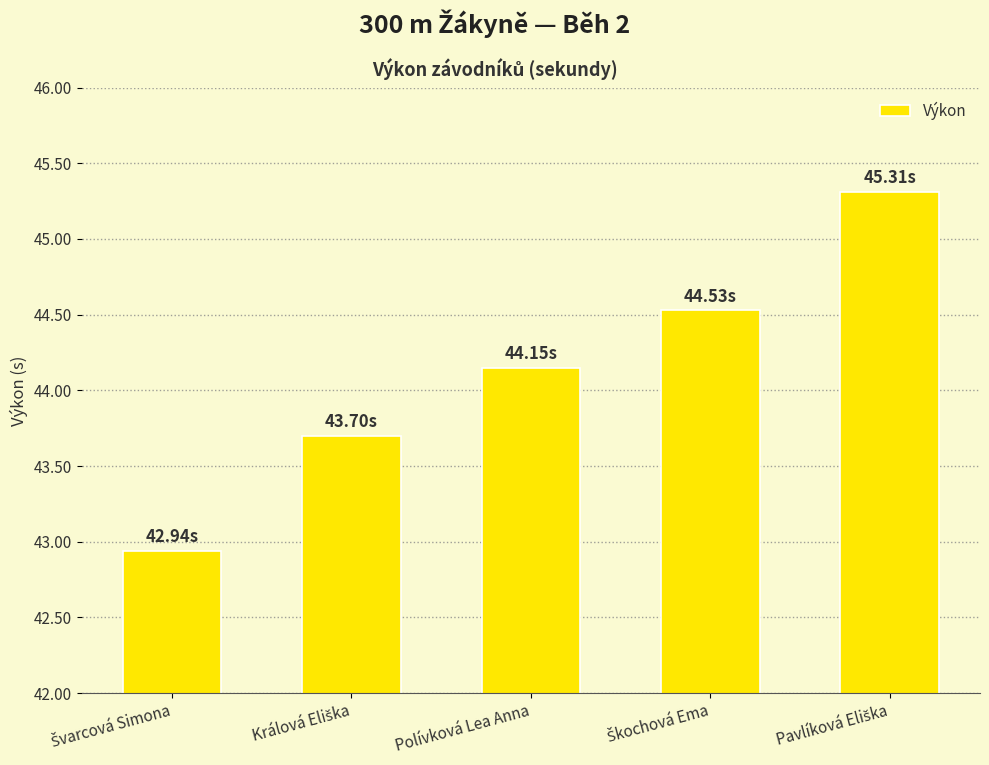

What is the difference between the maximum and minimum values?

2.4